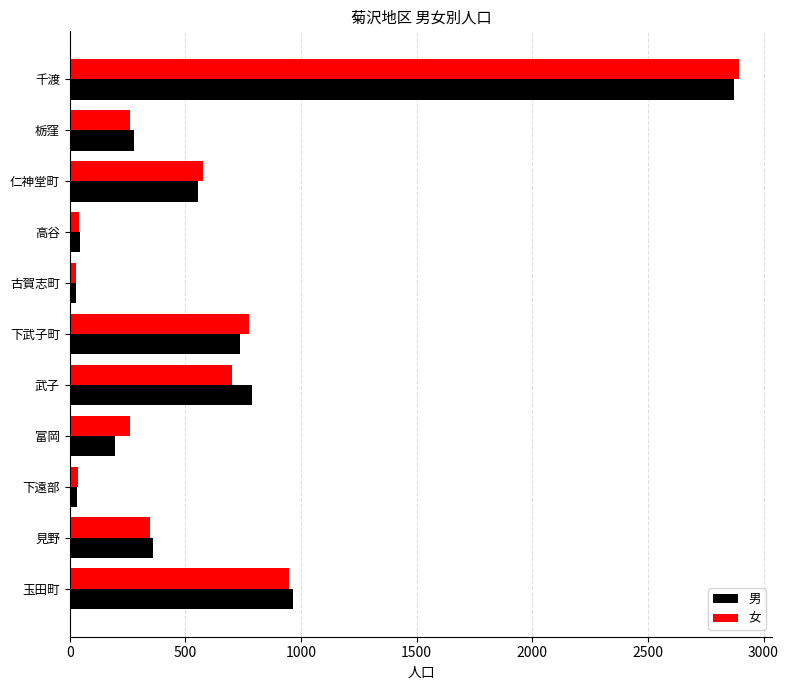

Which series changed the most between 武子 and 千渡?

女